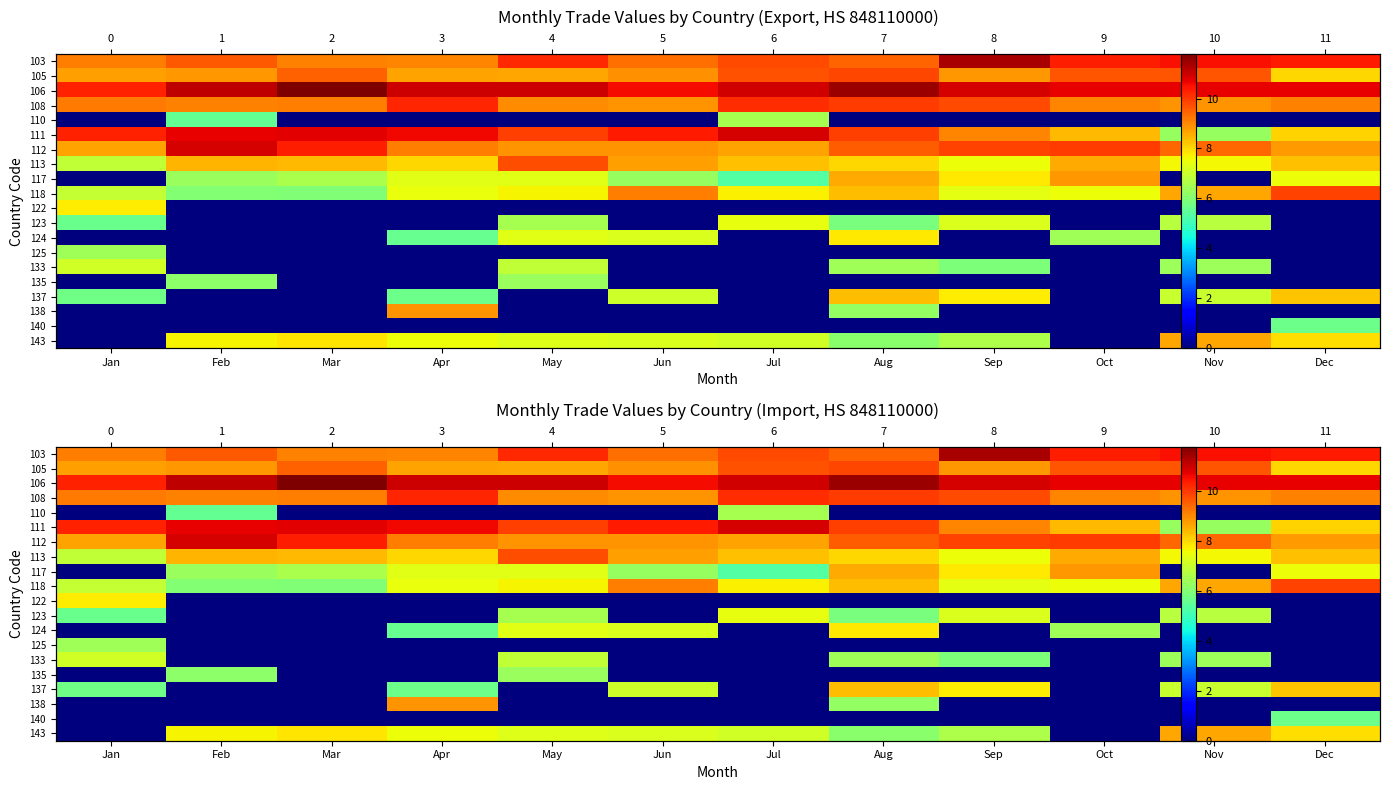

At how many categories does at least one series exceed 4?

12